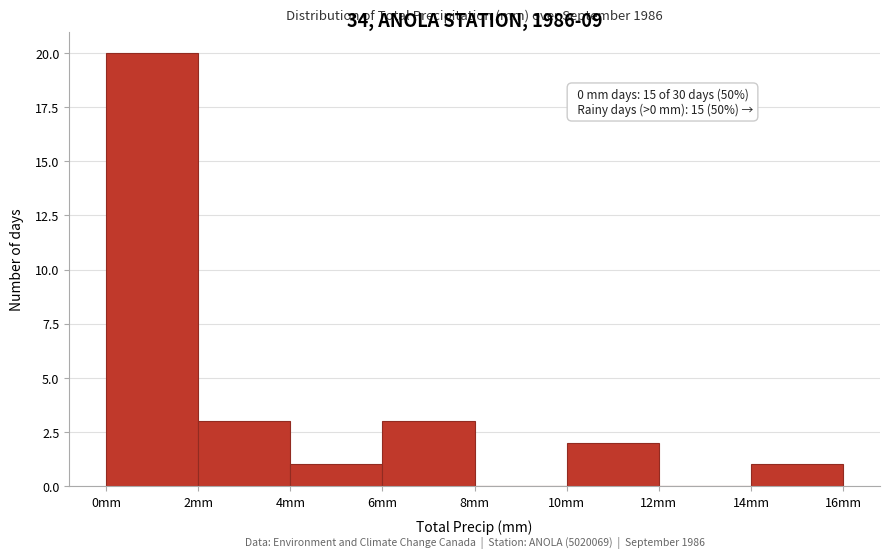

Which range on the x-axis has the tallest bar?

0 to 2